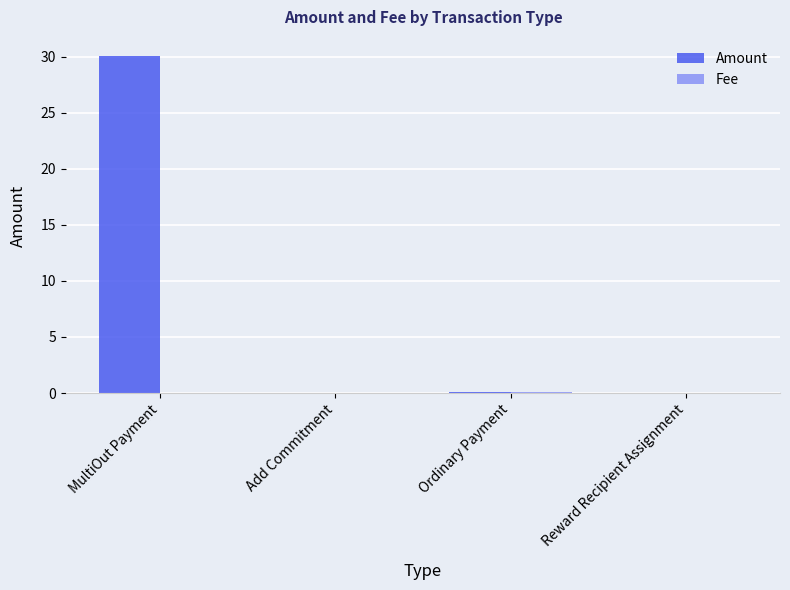

True or false: Amount has a value of 0.0 at Add Commitment.

True